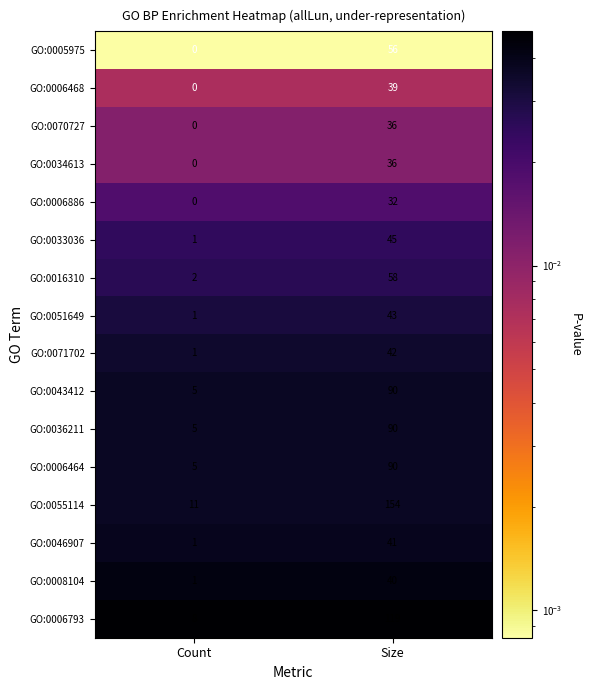

List the labels in order of GO:0006464 value, largest first.

Size, Count